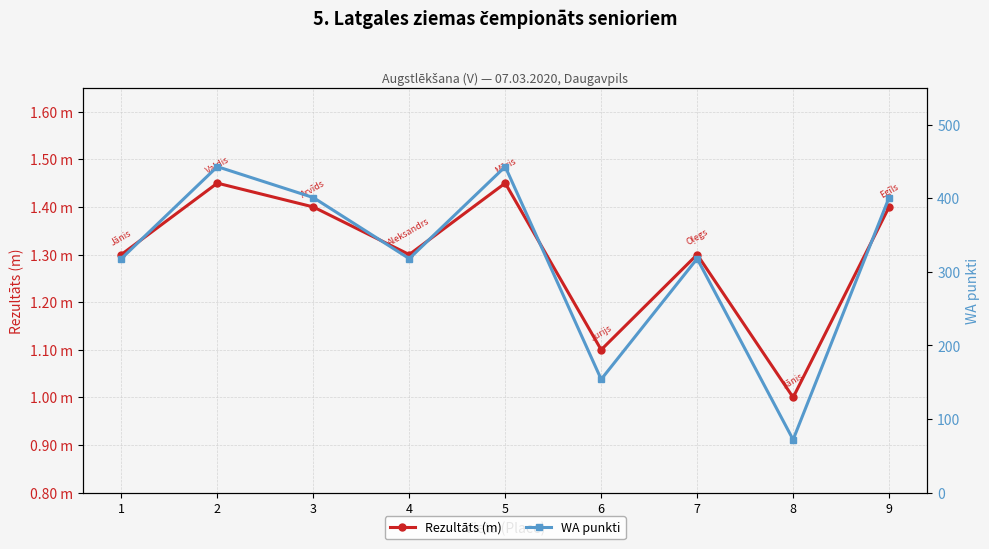

Which series has the largest total across all categories?

WA punkti